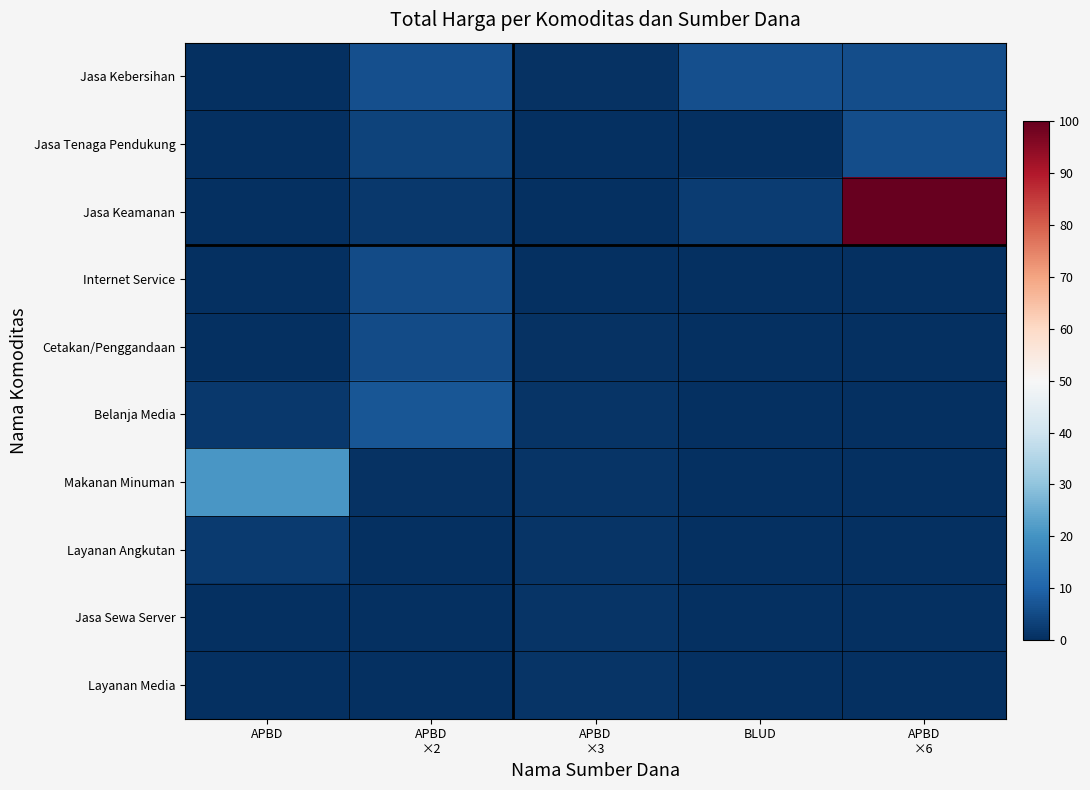

What is the total value across all series at APBD
×6?

111.6